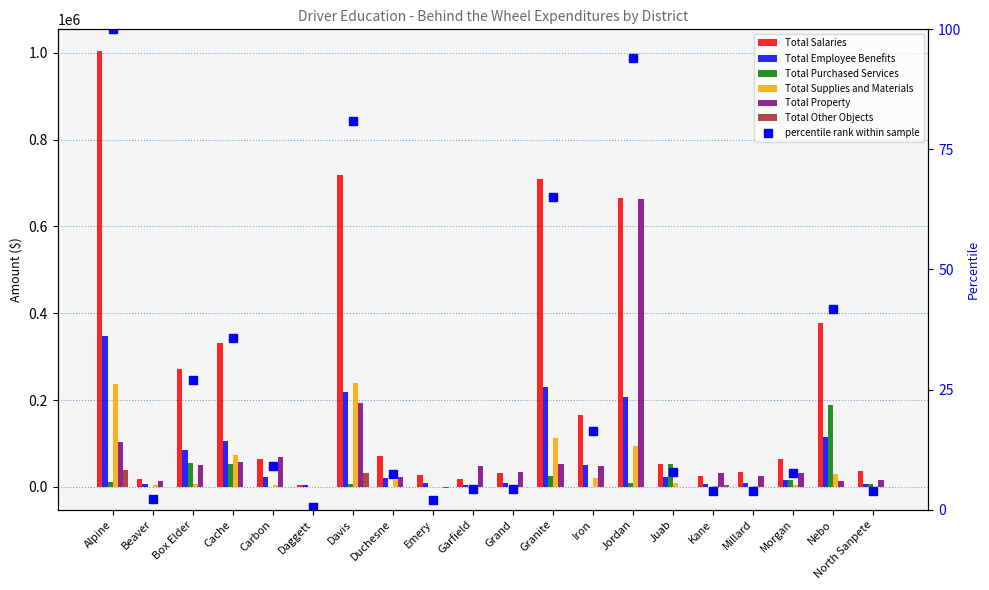

Where is Total Supplies and Materials nearest to the value 118450?

Granite